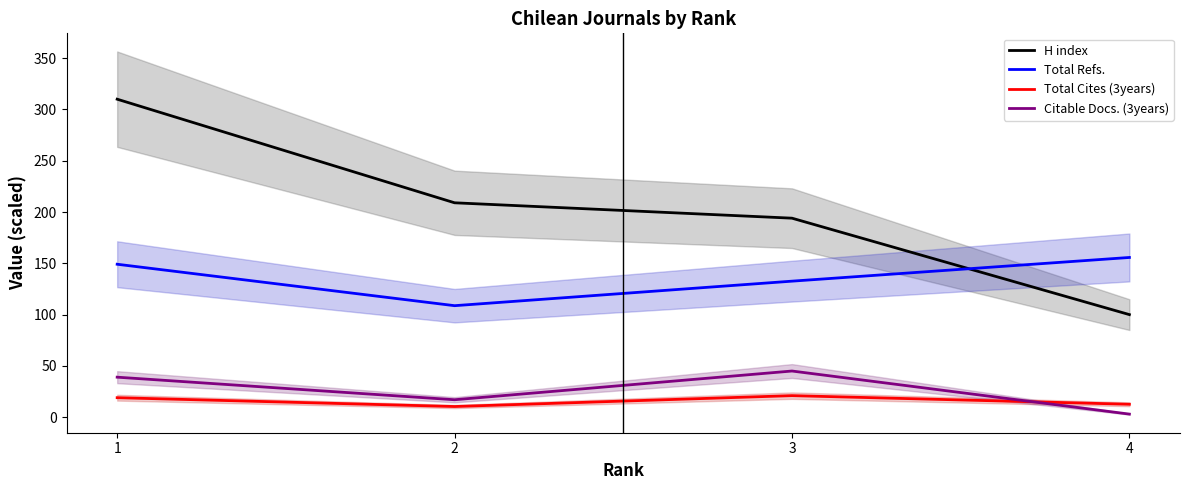

Which series has the widest spread of values?

H index